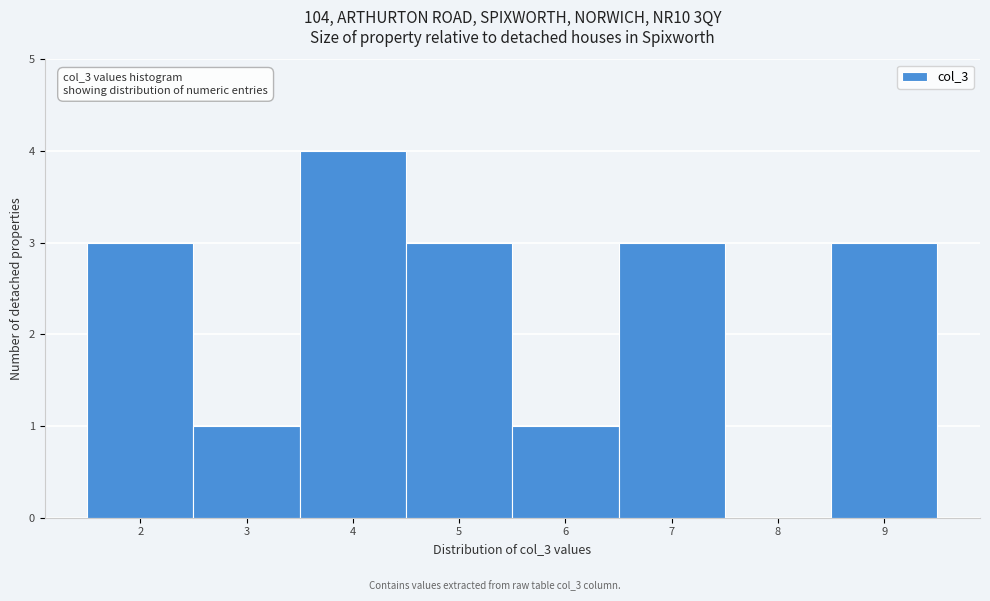

Over which range of the x-axis is the bar tallest?

3.5 to 4.5